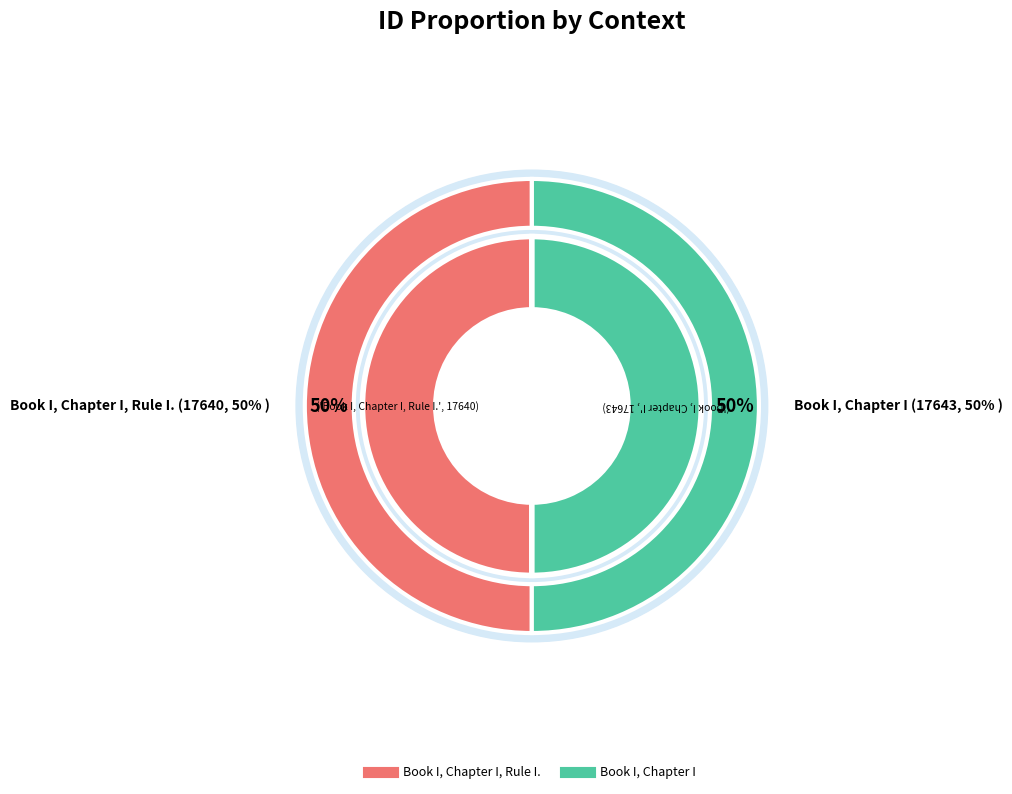

Does any single category account for the majority?

Yes